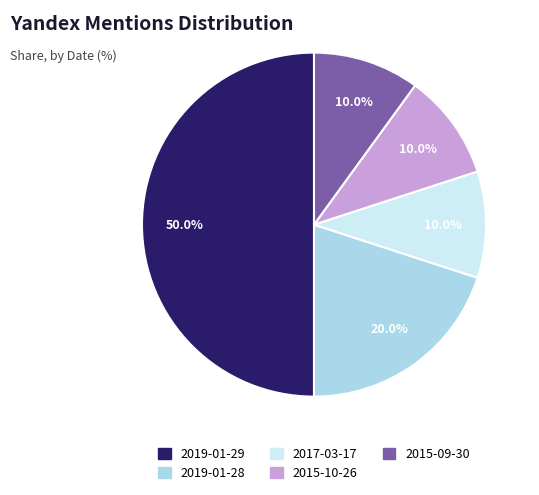

To the nearest percent, what portion does 2019-01-29 represent?

50%